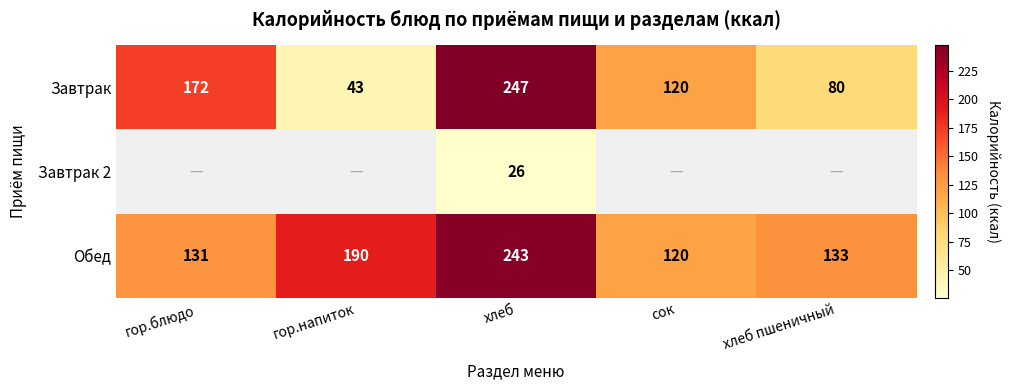

List the labels in order of Обед value, smallest first.

сок, гор.блюдо, хлеб пшеничный, гор.напиток, хлеб